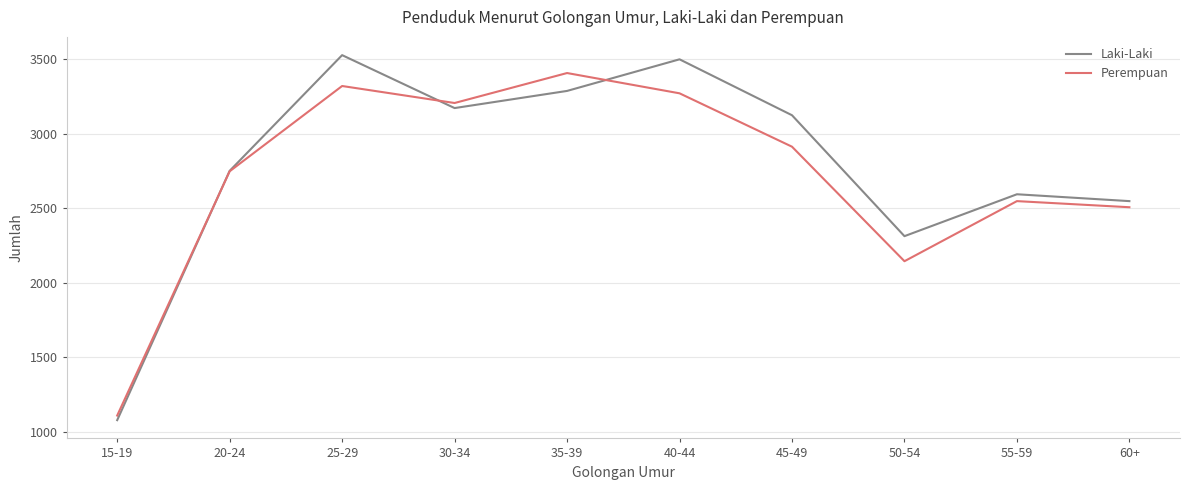

What is the spread (max minus min) of values at 40-44?

228